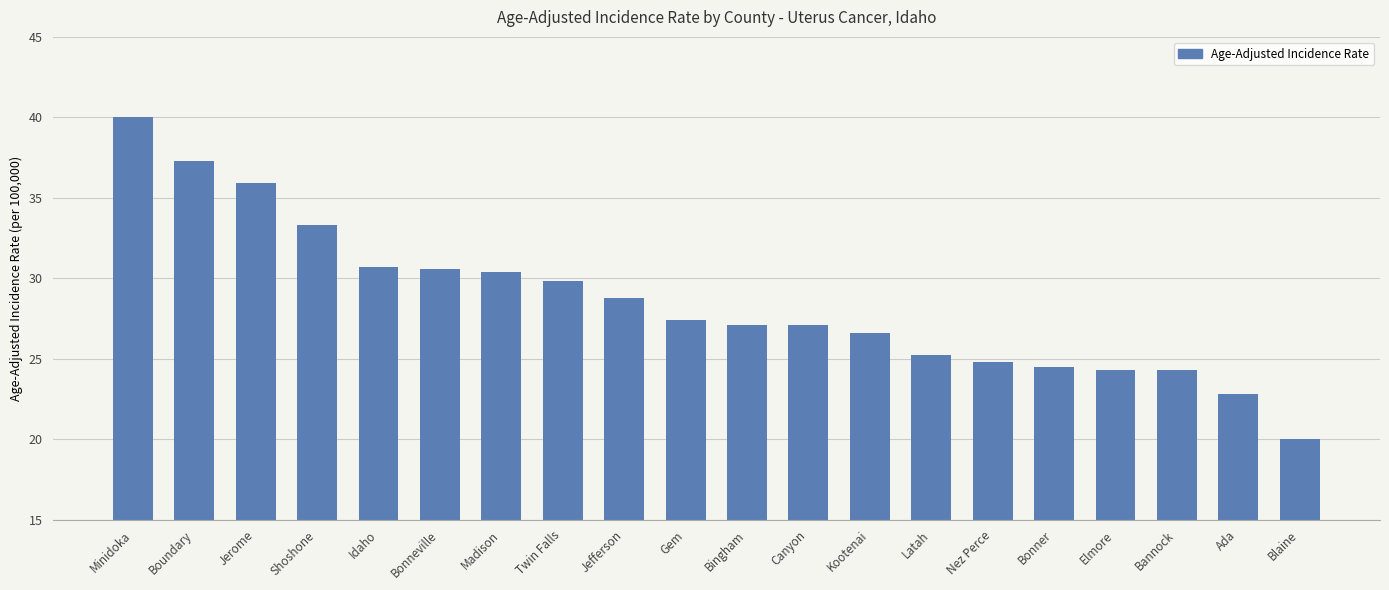

What is the difference between the maximum and minimum values?

20.0